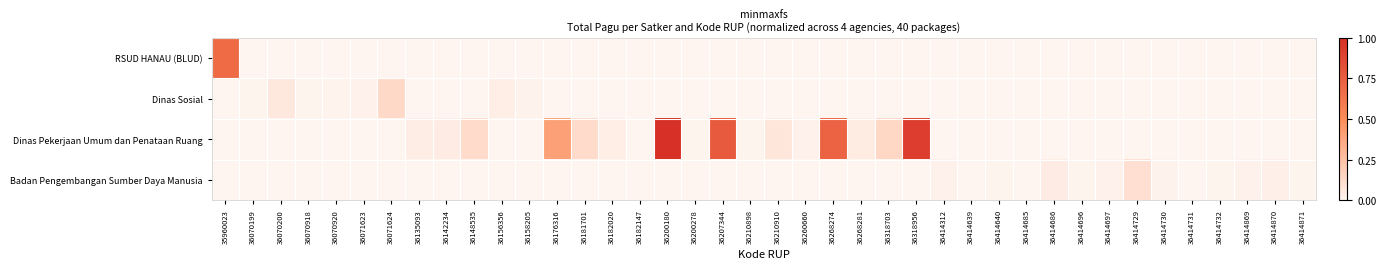

What is the total value across all series at 36414870?

30660000